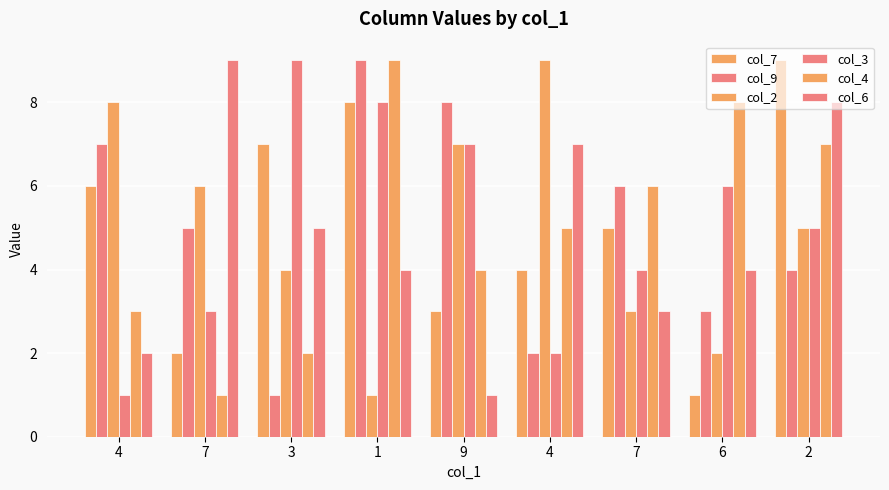

Reading right to left, extract all data points from this chart.

col_7: 9	1	5	4	3	8	7	2	6
col_9: 4	3	6	2	8	9	1	5	7
col_2: 5	2	3	9	7	1	4	6	8
col_3: 5	6	4	2	7	8	9	3	1
col_4: 7	8	6	5	4	9	2	1	3
col_6: 8	4	3	7	1	4	5	9	2